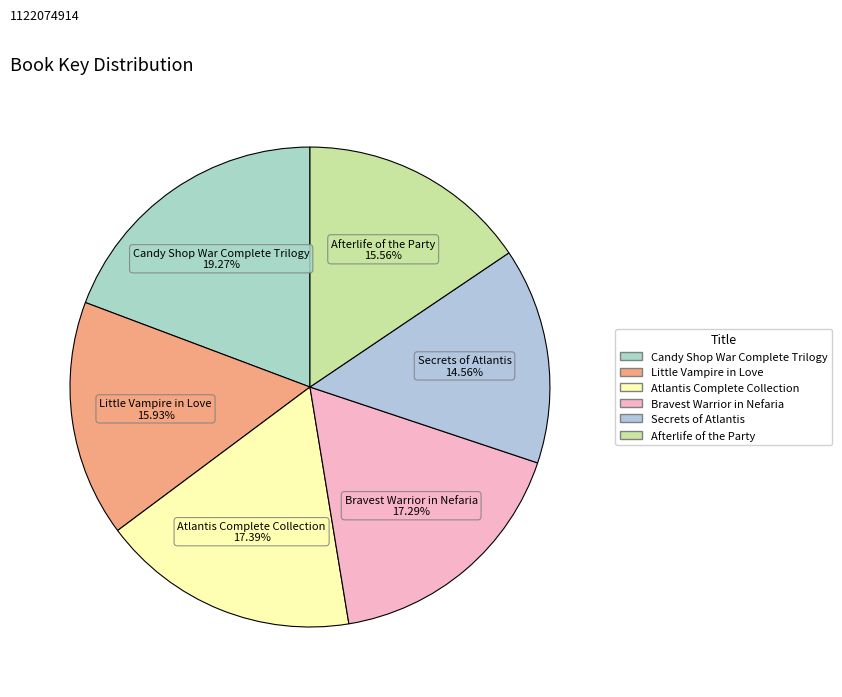

Count the number of slices in the pie.

6